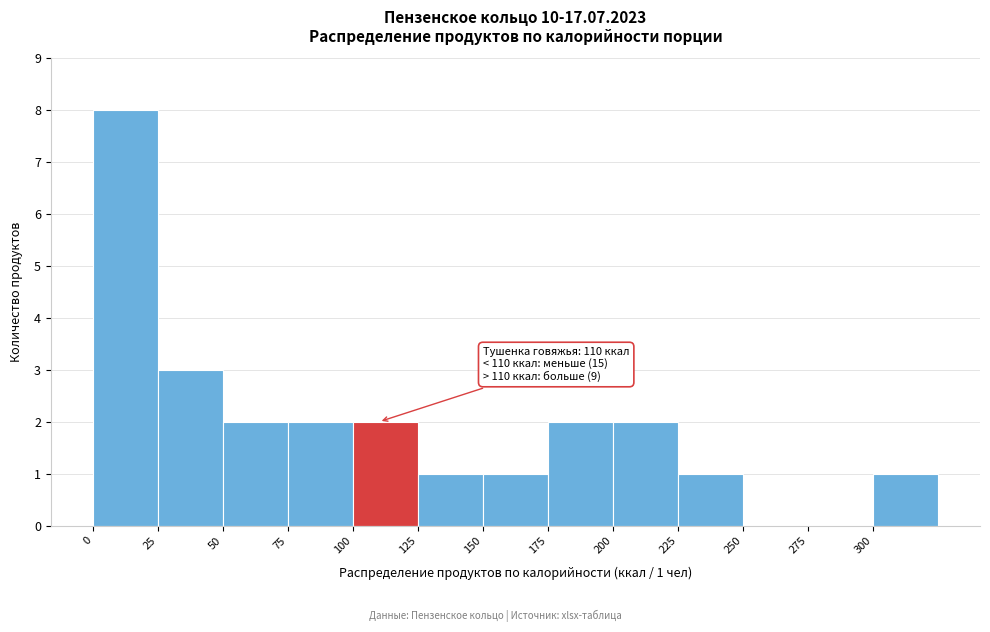

Over which range of the x-axis is the bar tallest?

0 to 25